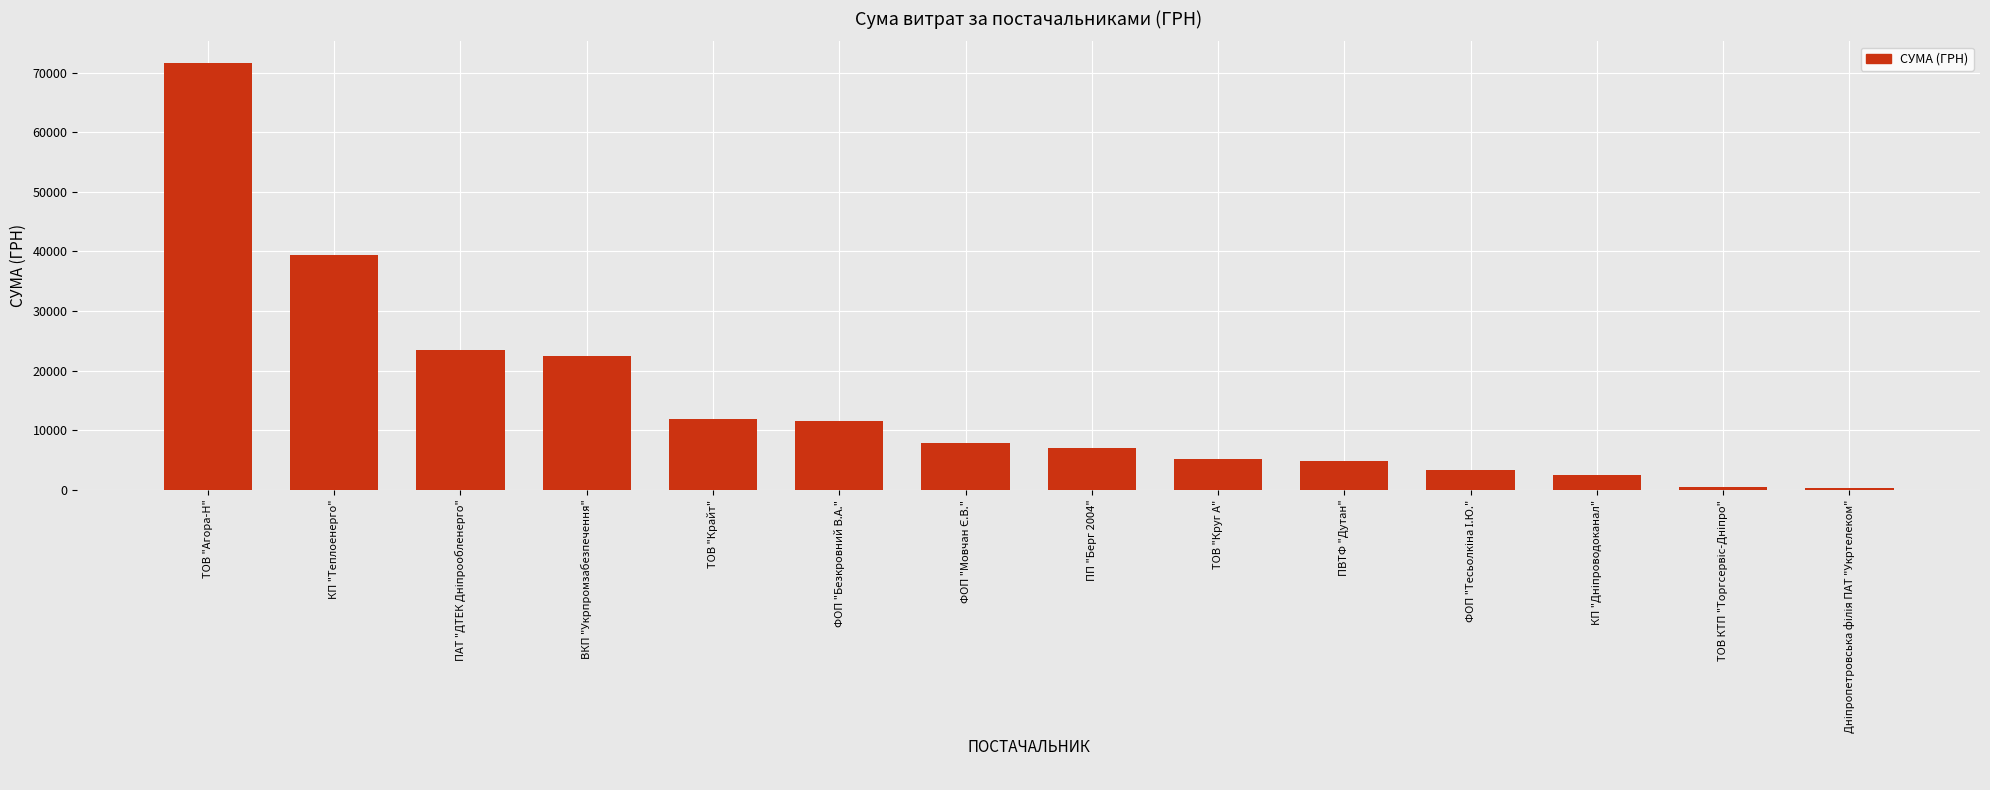

How many data points are less than 7922?

7